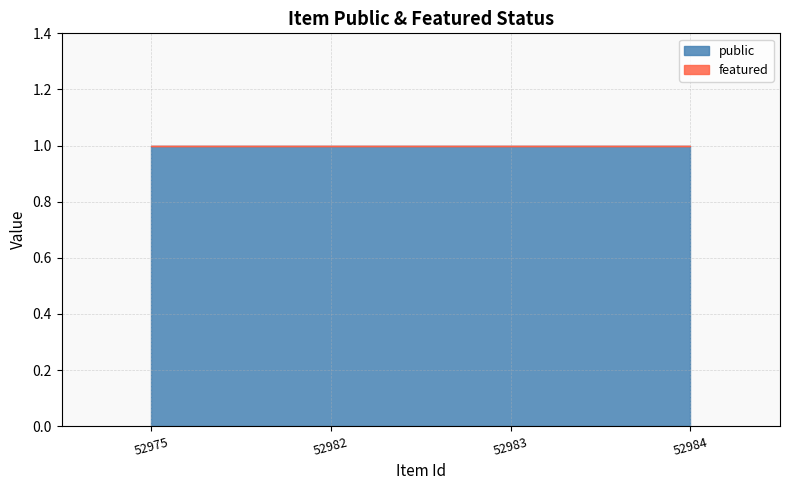

Reading left to right, list all the values displayed in this chart.

public: 1	1	1	1
featured: 0	0	0	0